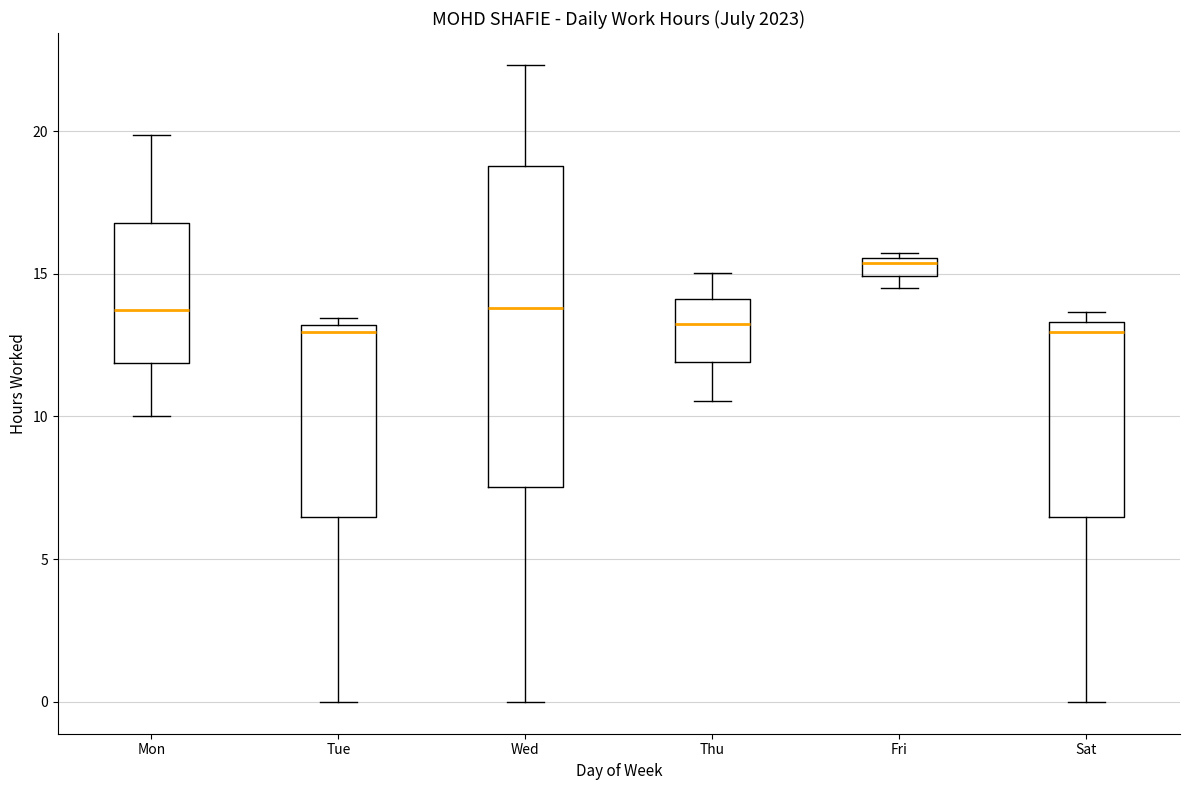

Where is the upper edge of the box for Sat on the y-axis? The values are not printed on the chart, so give them approximately, as read against the axis.

13.5